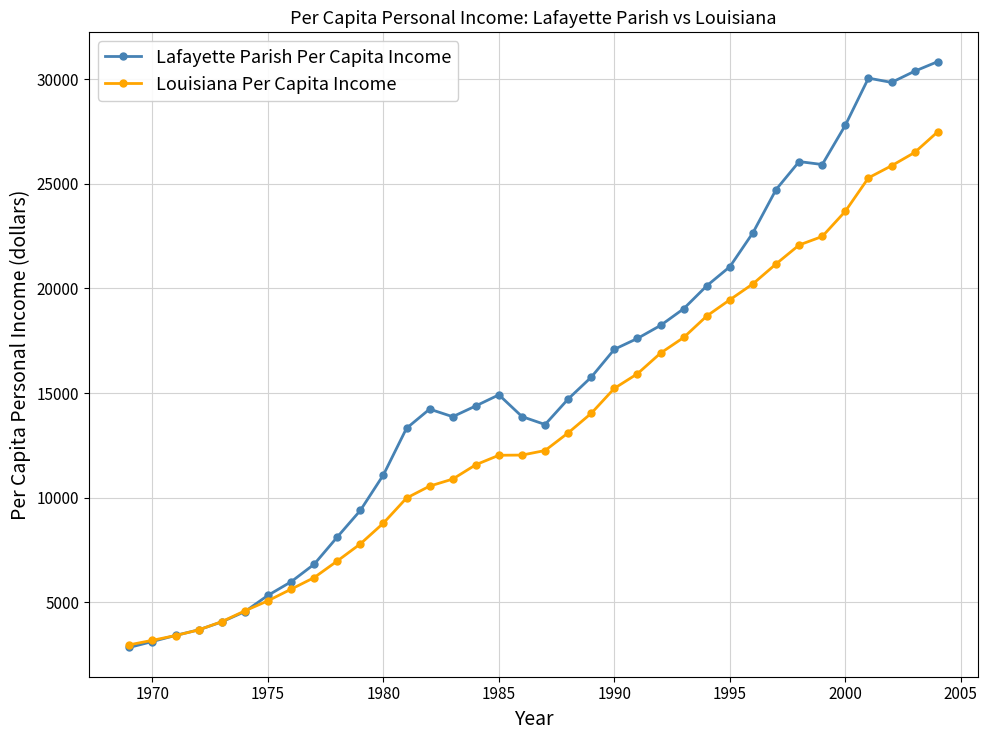

Which series has the widest spread of values?

Lafayette Parish Per Capita Income